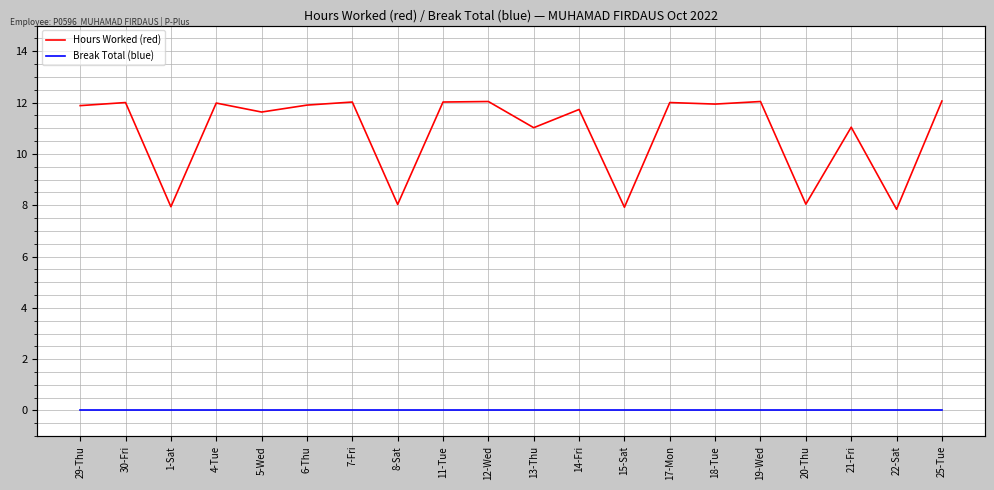

Reading right to left, transcribe all the data shown in this chart.

Hours Worked (red): 12.1	7.8	11.0	8.0	12.0	11.9	12.0	7.9	11.7	11.0	12.0	12.0	8.0	12.0	11.9	11.6	12.0	7.9	12.0	11.9
Break Total (blue): 0.0	0.0	0.0	0.0	0.0	0.0	0.0	0.0	0.0	0.0	0.0	0.0	0.0	0.0	0.0	0.0	0.0	0.0	0.0	0.0